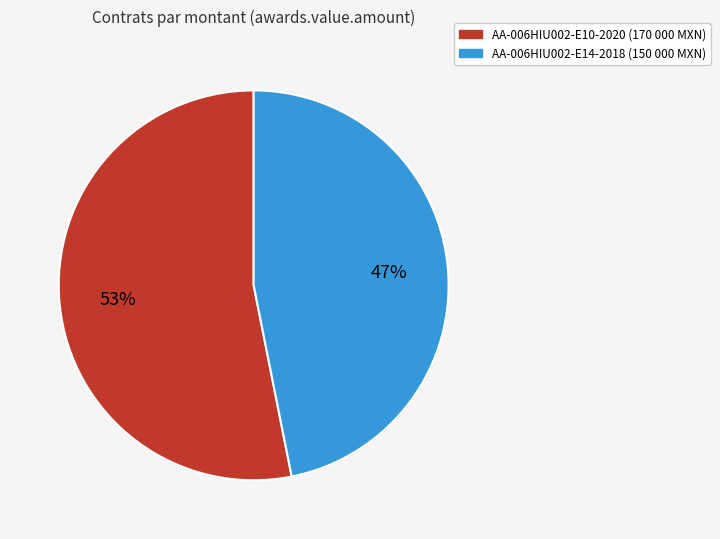

Is there any slice that represents more than half of the pie?

Yes